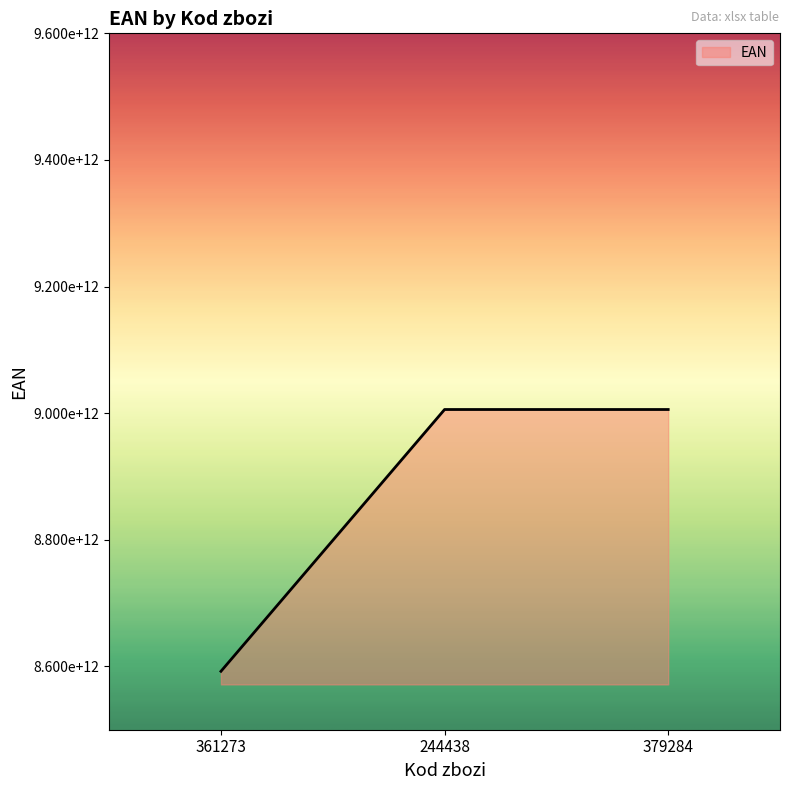

Which label corresponds to the largest value in the chart?

379284